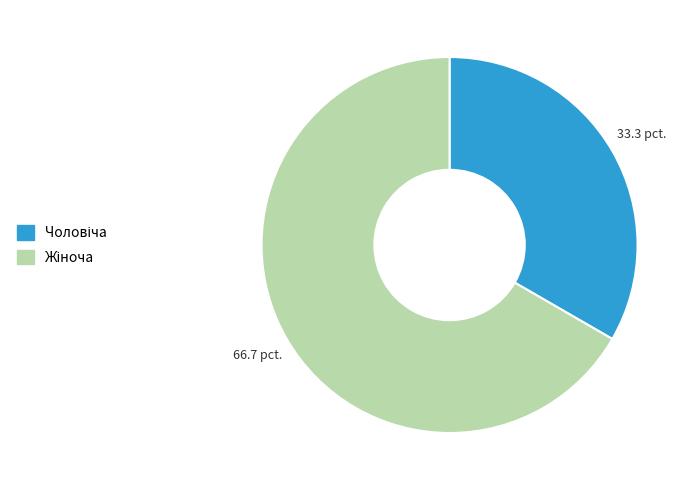

Is there a majority slice in this chart?

Yes